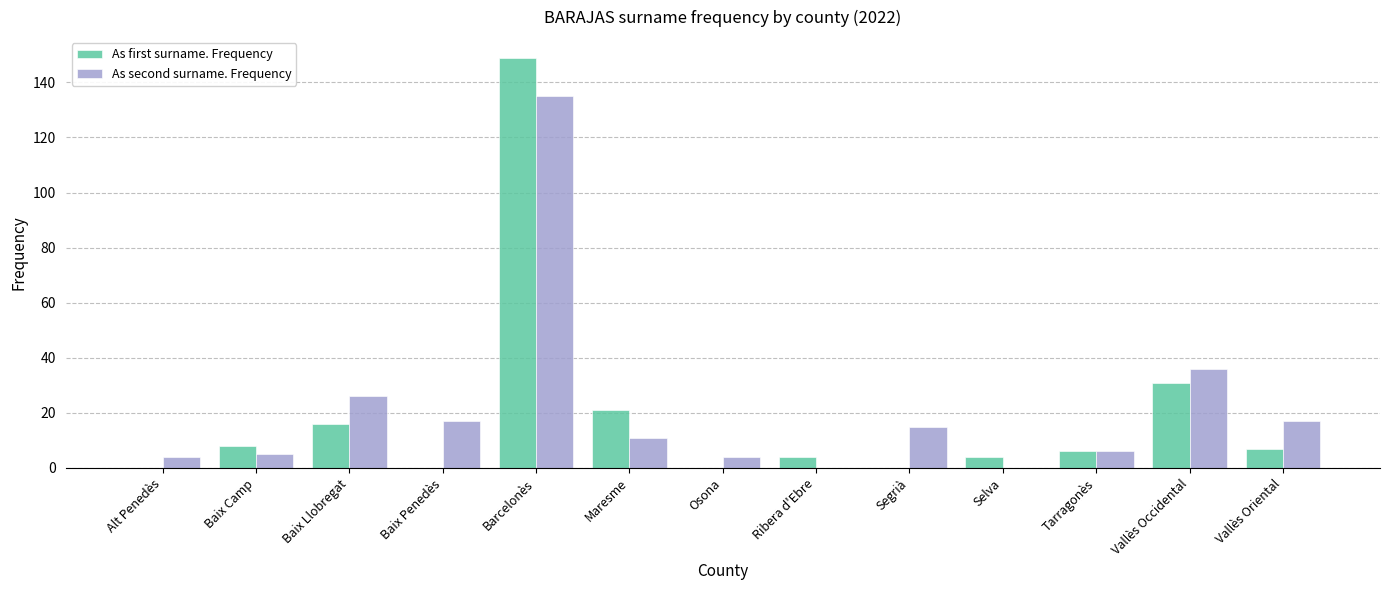

Reading left to right, what are all the values shown in this chart?

As first surname. Frequency: Alt Penedès=0	Baix Camp=8	Baix Llobregat=16	Baix Penedès=0	Barcelonès=149	Maresme=21	Osona=0	Ribera d'Ebre=4	Segrià=0	Selva=4	Tarragonès=6	Vallès Occidental=31	Vallès Oriental=7
As second surname. Frequency: Alt Penedès=4	Baix Camp=5	Baix Llobregat=26	Baix Penedès=17	Barcelonès=135	Maresme=11	Osona=4	Ribera d'Ebre=0	Segrià=15	Selva=0	Tarragonès=6	Vallès Occidental=36	Vallès Oriental=17